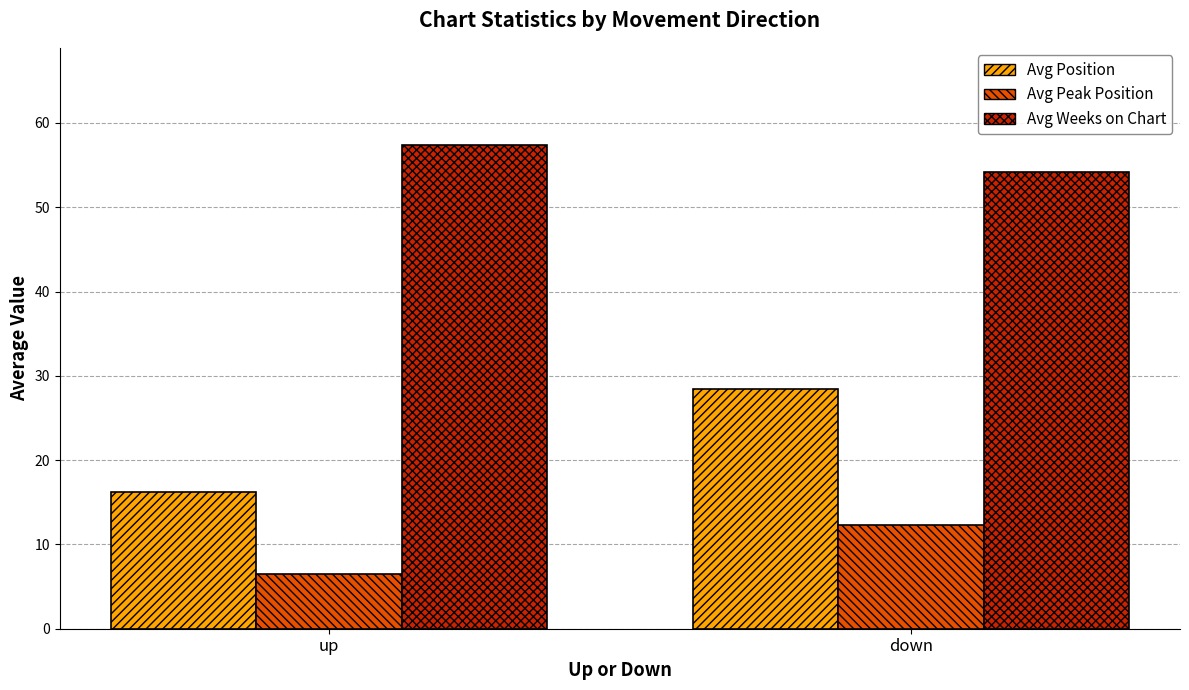

Rank the series by their average value, from highest to lowest.

Avg Weeks on Chart, Avg Position, Avg Peak Position